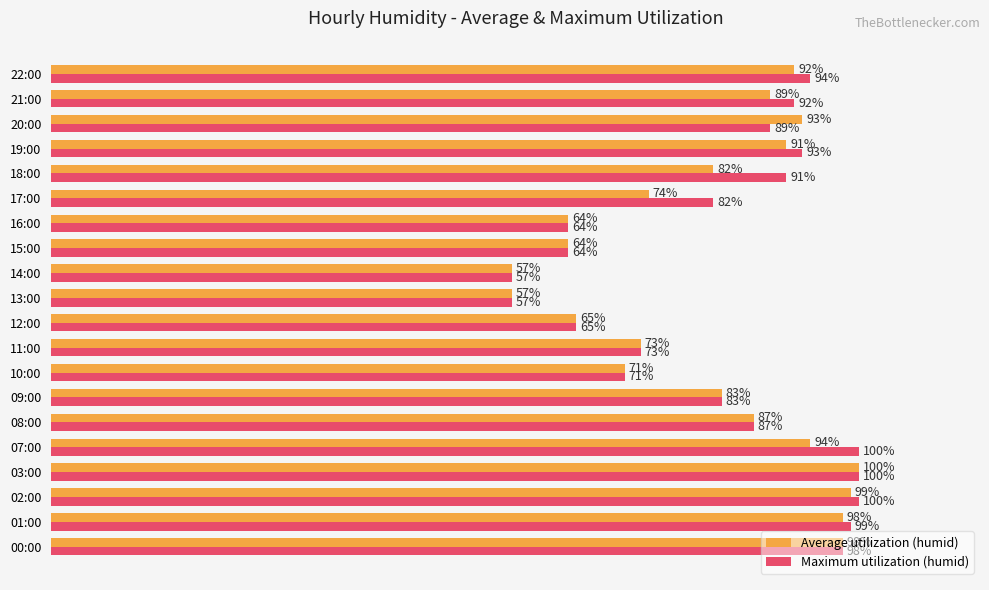

Which series has the largest total across all categories?

Maximum utilization (humid)